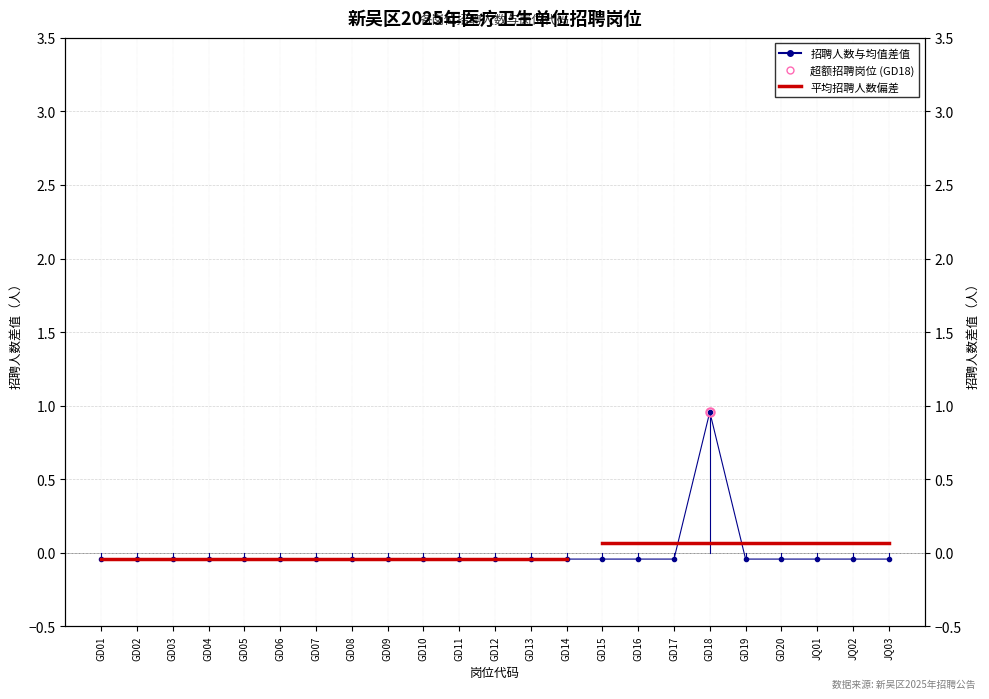

True or false: the data has more than 0 interior local peaks.

True